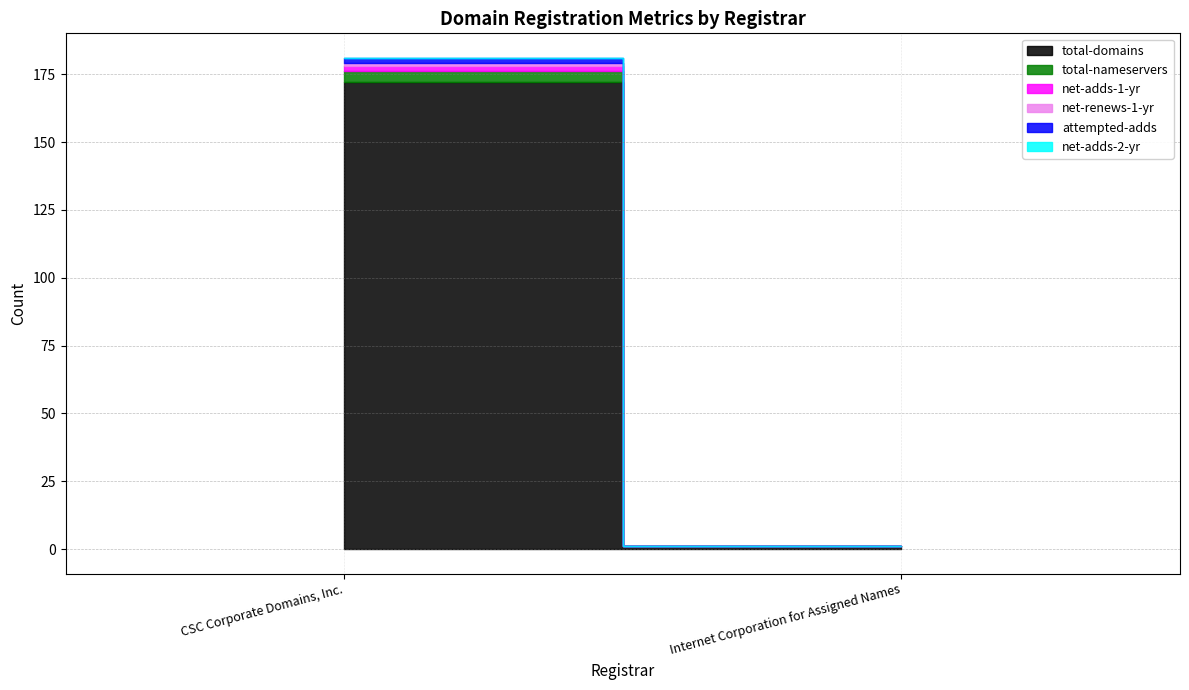

List the labels in order of total-domains value, largest first.

CSC Corporate Domains, Inc., Internet Corporation for Assigned Names